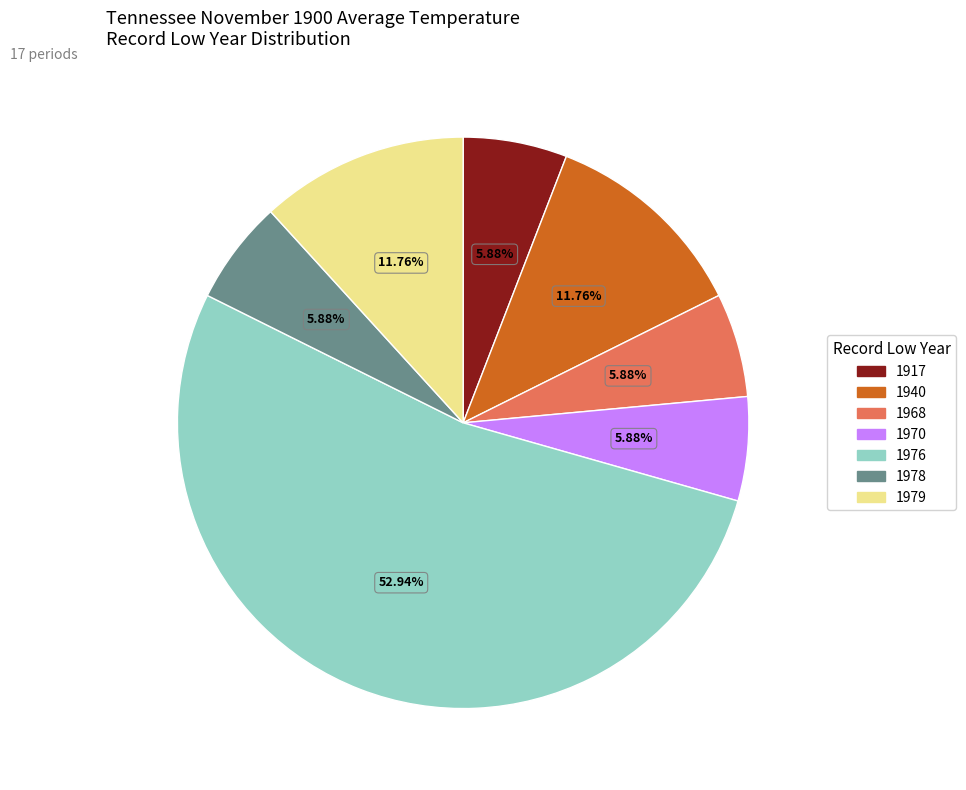

Approximately how many times larger is the value at 1970 compared to 1978?

1.0